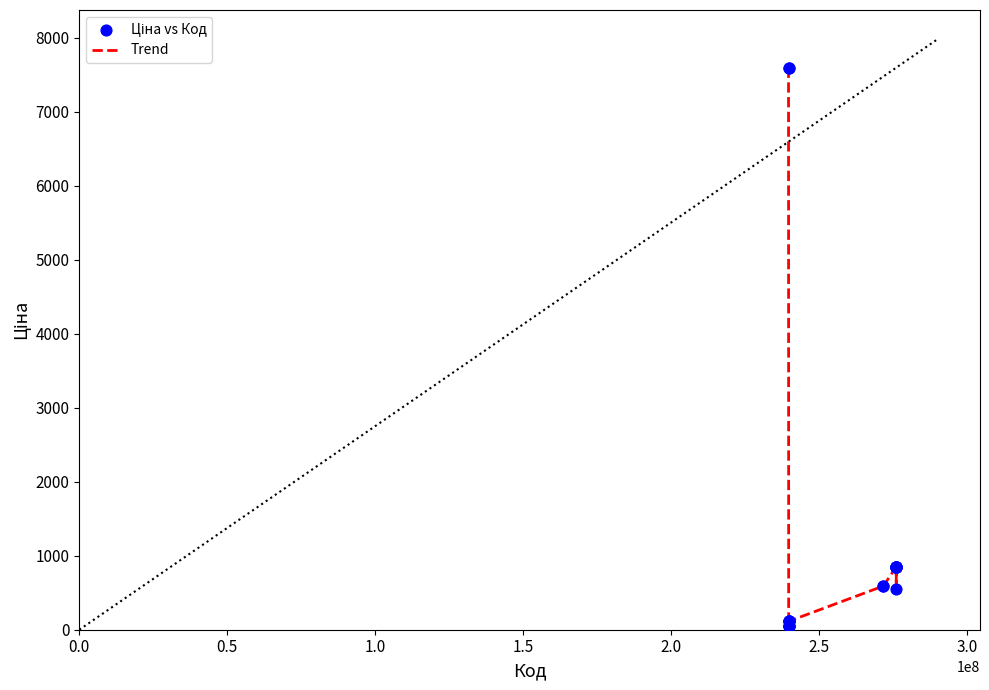

What is the difference between the maximum and minimum values?

7539.5